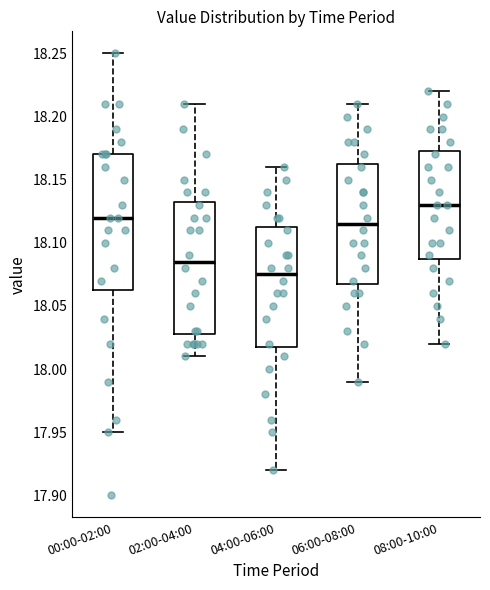

Where does the upper whisker of the box for 06:00-08:00 end on the y-axis? The values are not printed on the chart, so give them approximately, as read against the axis.

18.210